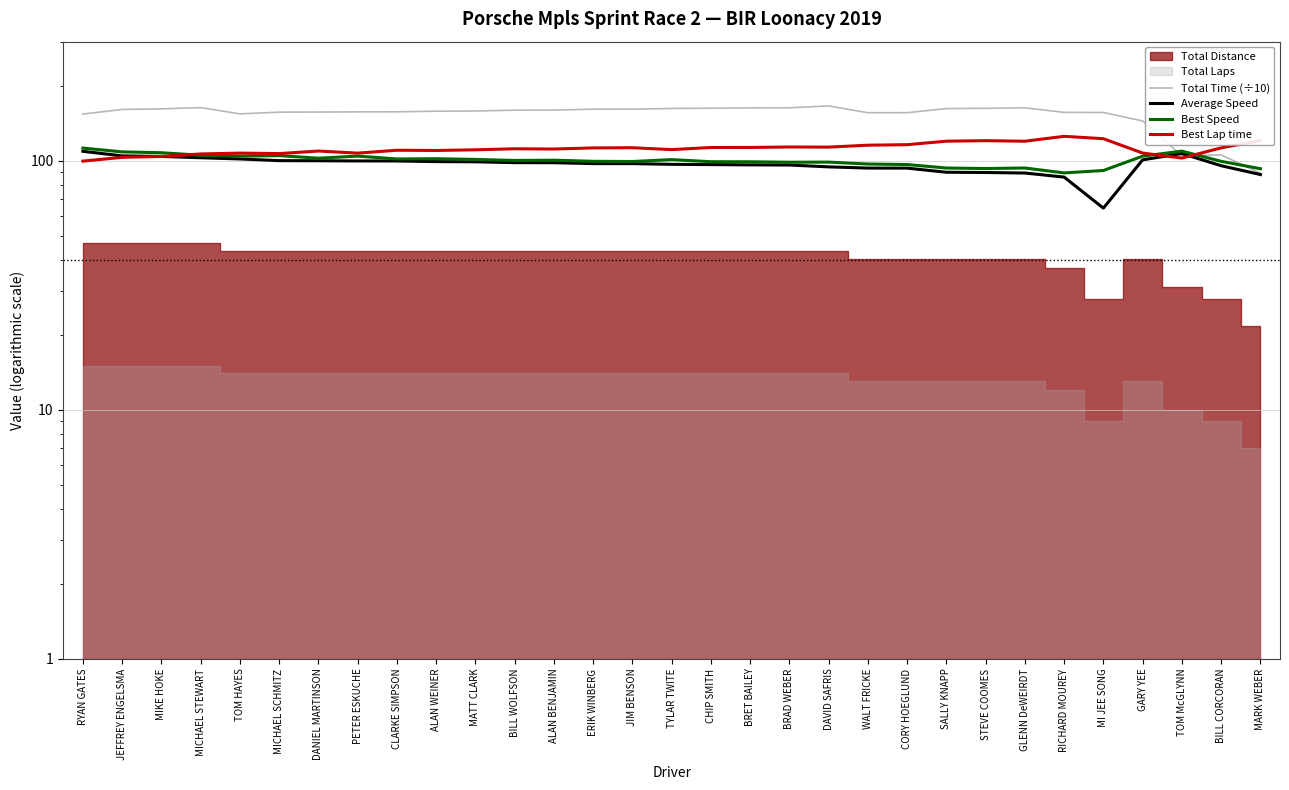

How many interior local peaks does the Best Speed series have?

8